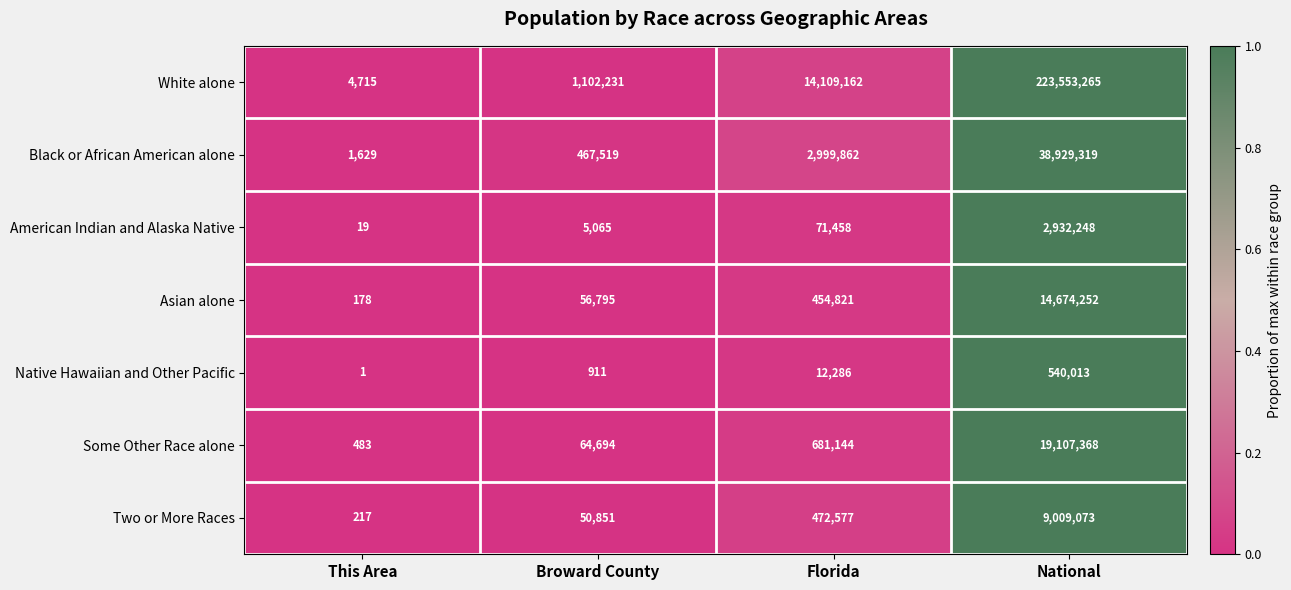

Which category has the highest value across all series?

National